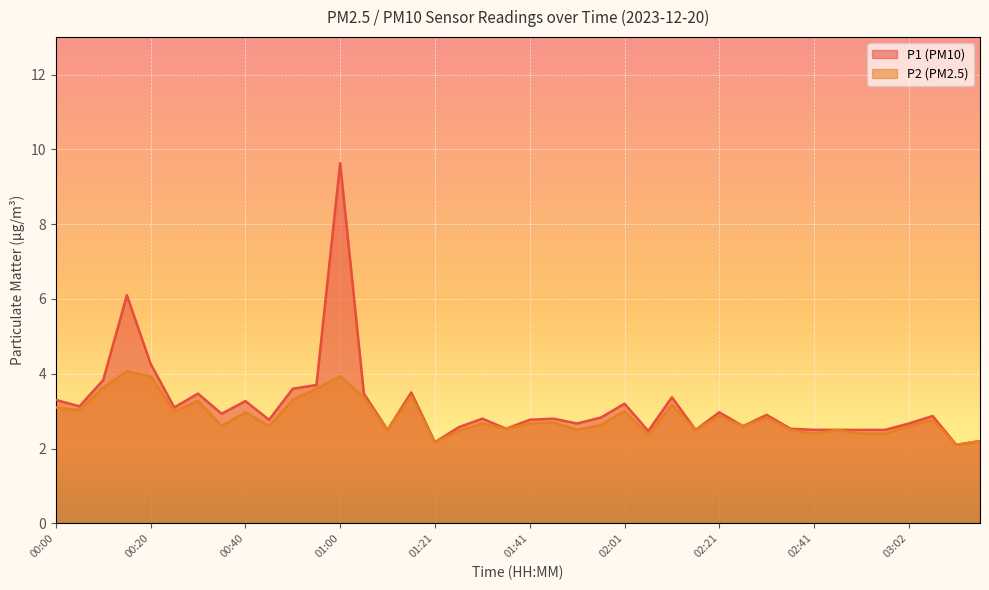

How many interior local peaks does the P1_line series have?

12